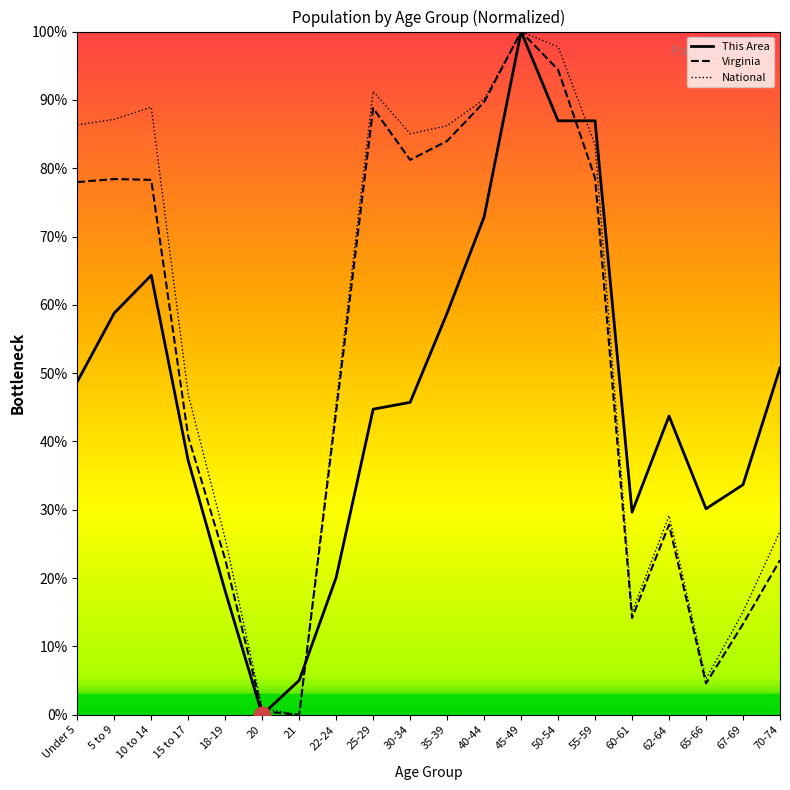

At which label does This Area first exceed 45?

Under 5